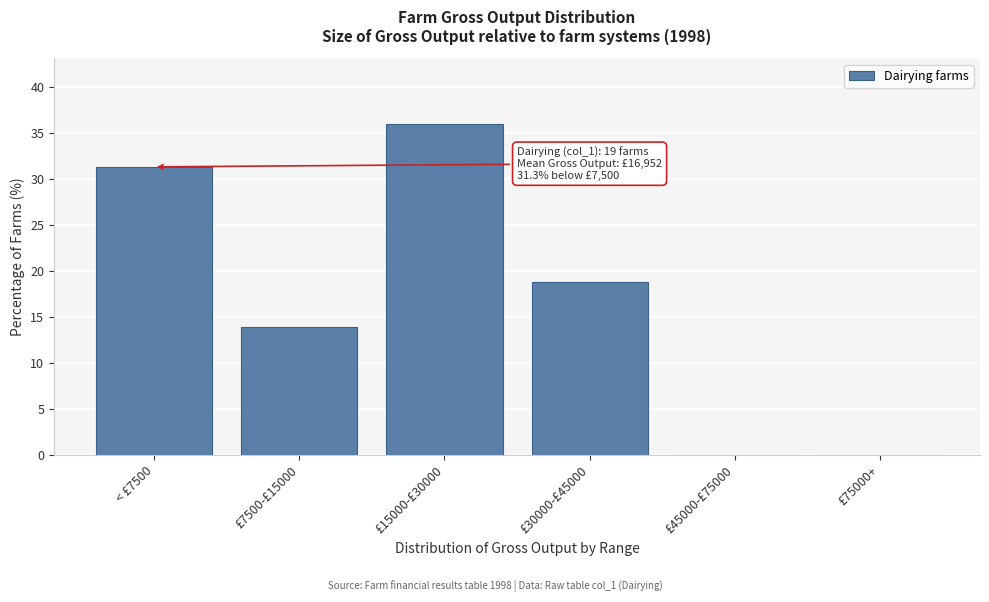

Reading right to left, what are all the values shown in this chart?

£75000+=0.0	£45000-£75000=0.0	£30000-£45000=18.8	£15000-£30000=35.9	£7500-£15000=13.9	< £7500=31.3